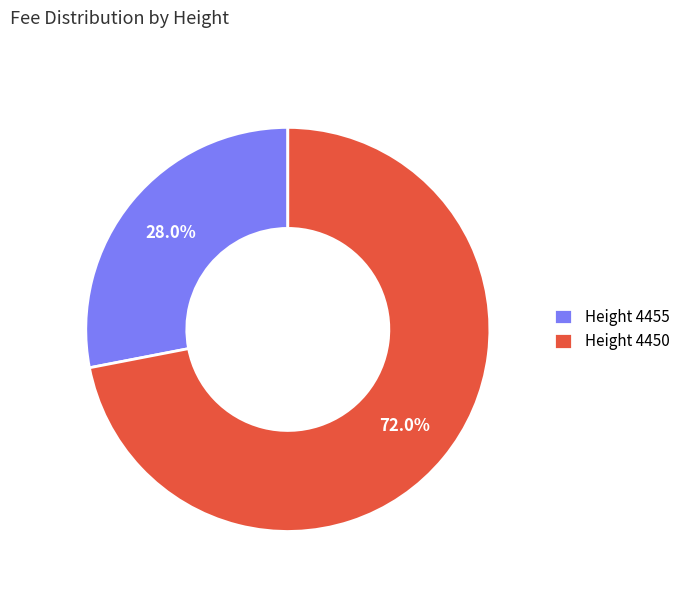

Rank the categories by value from lowest to highest.

Height 4455, Height 4450